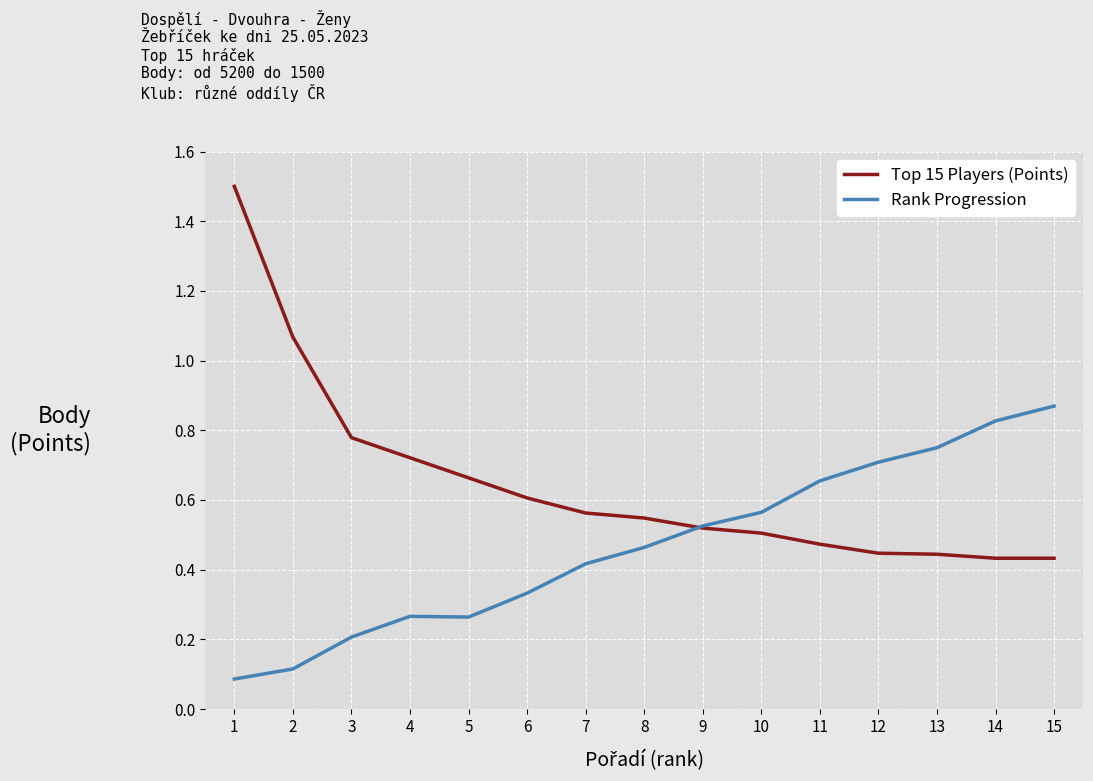

True or false: Top 15 Players (Points) has a value of 1.1 at 4.

False